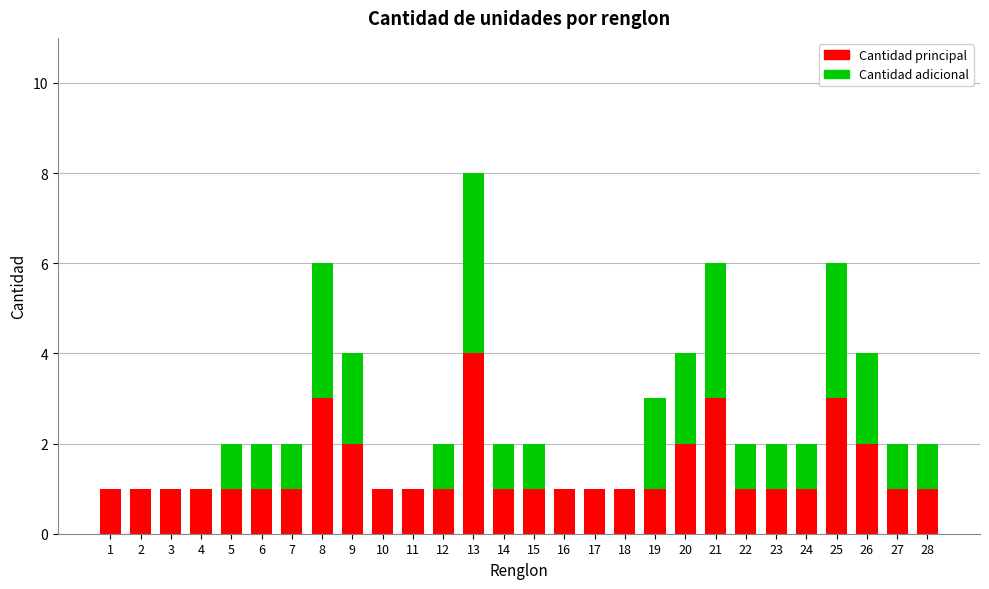

The value of Cantidad principal at 16 is 1. True or false?

True